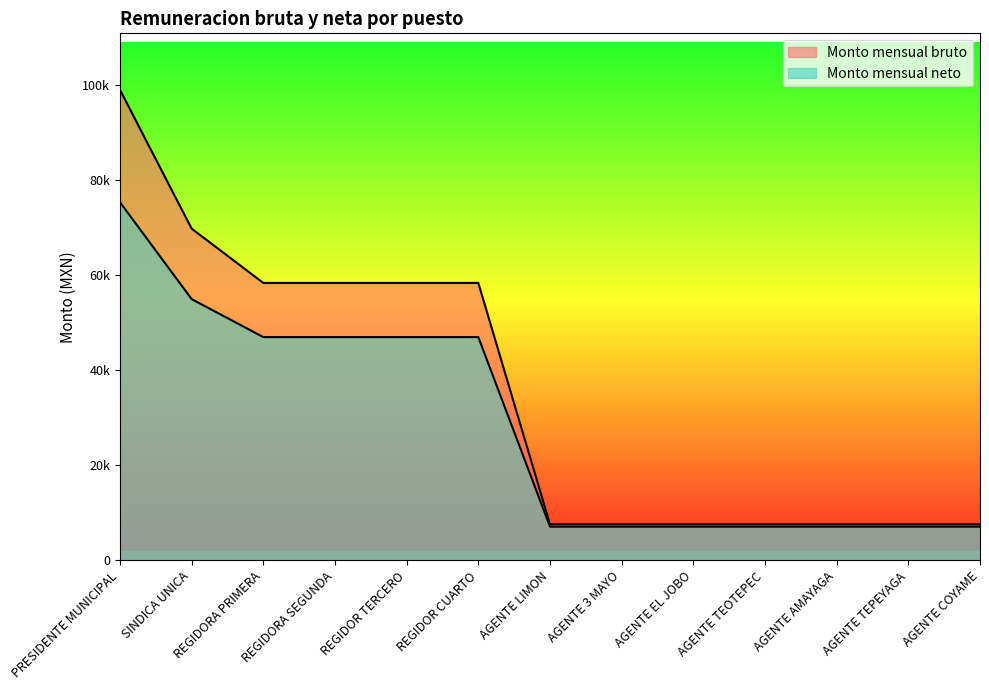

The Monto mensual bruto series shows 33100.0 at REGIDOR TERCERO. True or false?

False